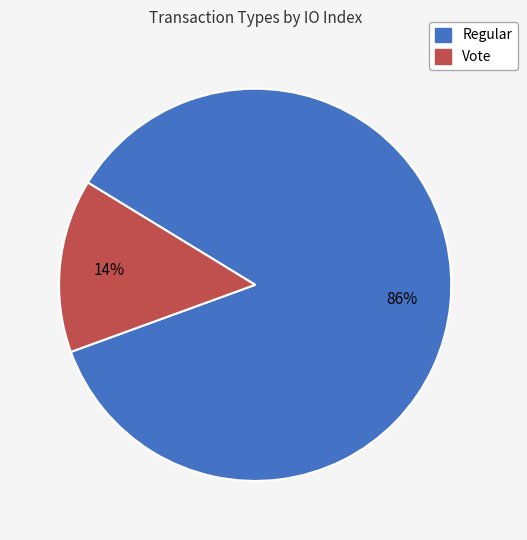

Rank the categories by value from highest to lowest.

Regular, Vote